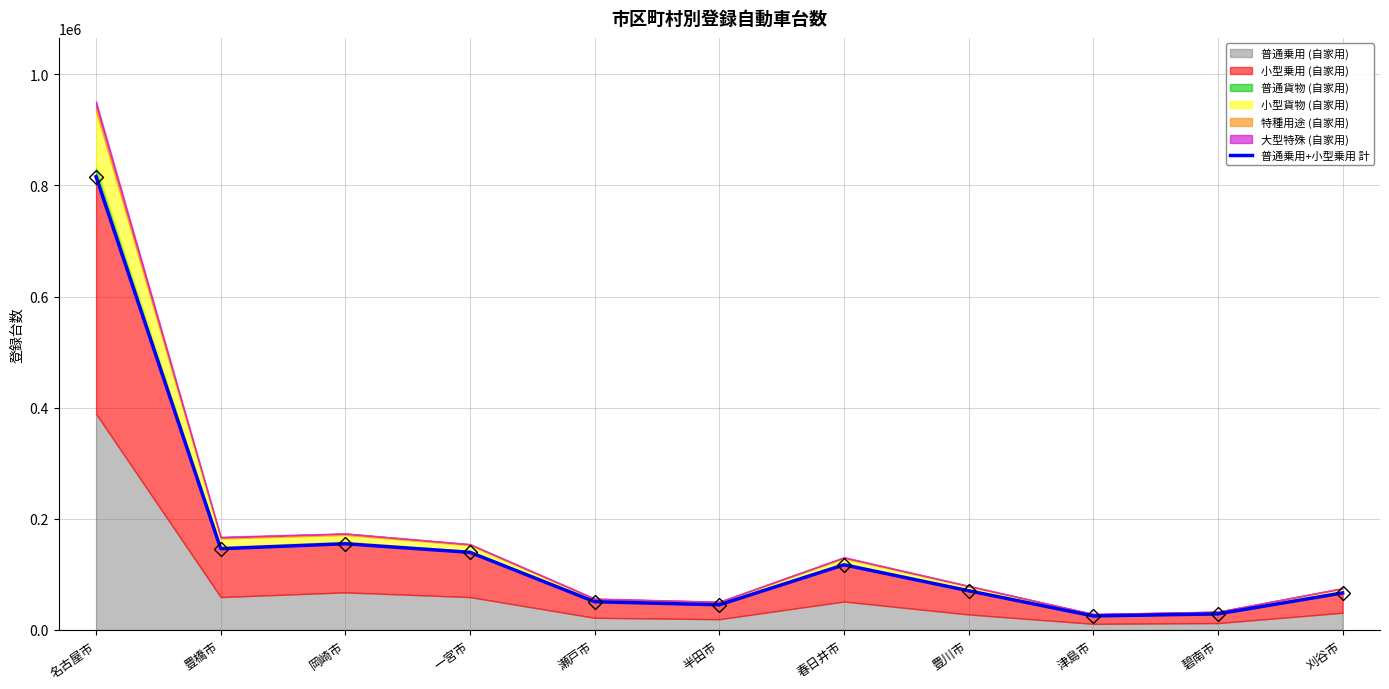

What is the minimum value shown in the chart?

25208